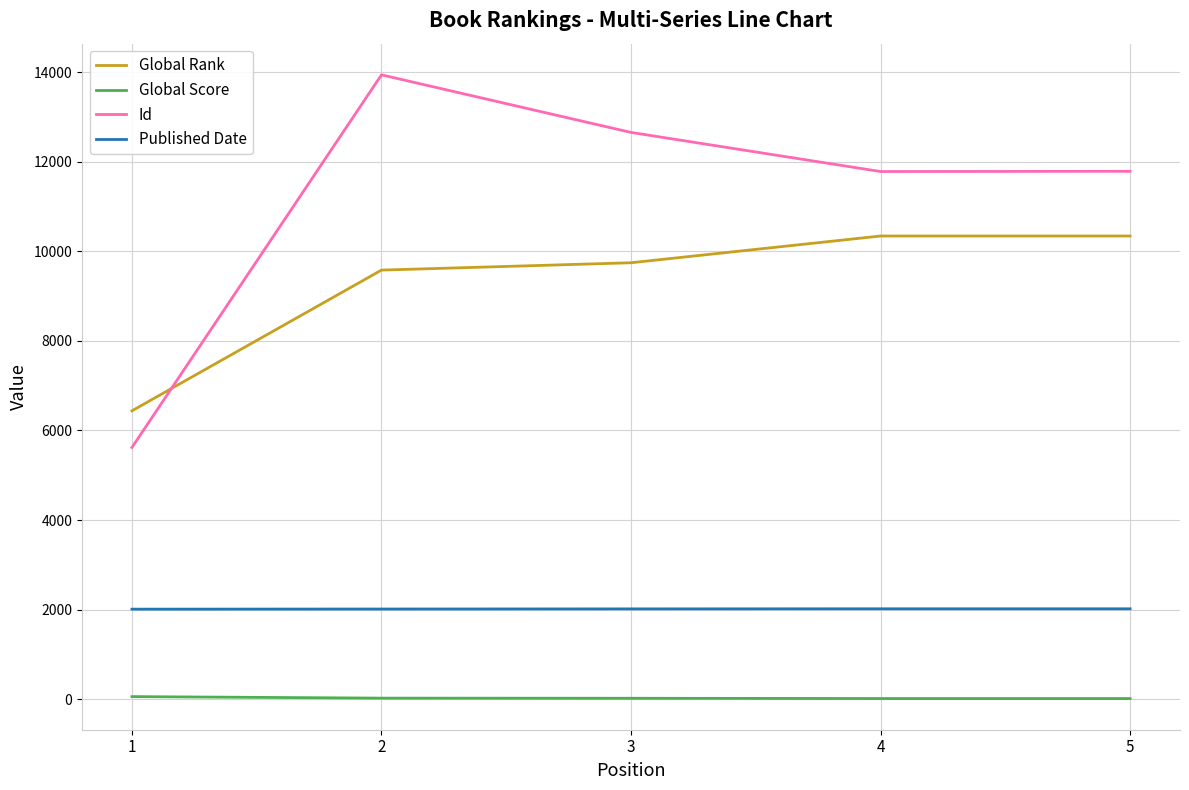

List the series in order of their overall mean, lowest first.

Global Score, Published Date, Global Rank, Id